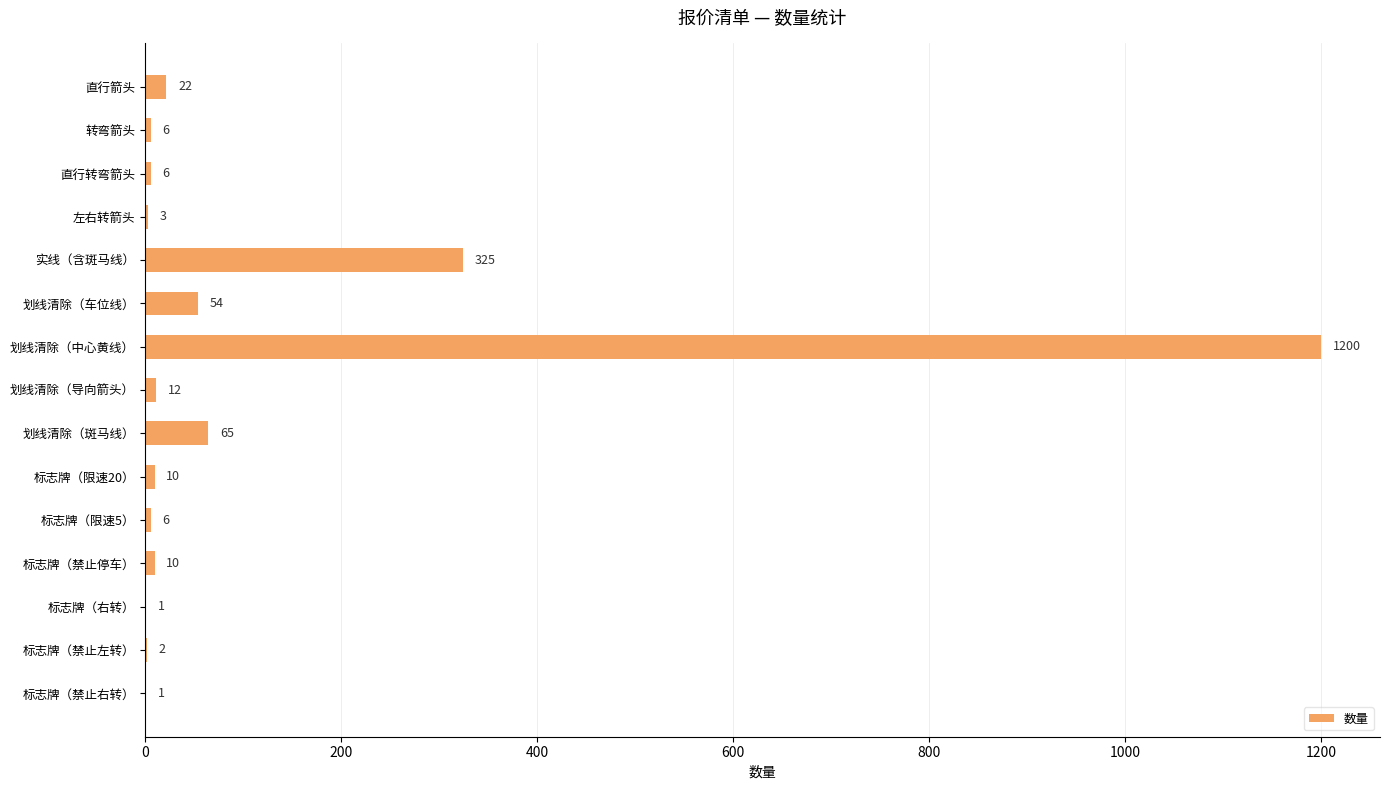

What is the average value?

115